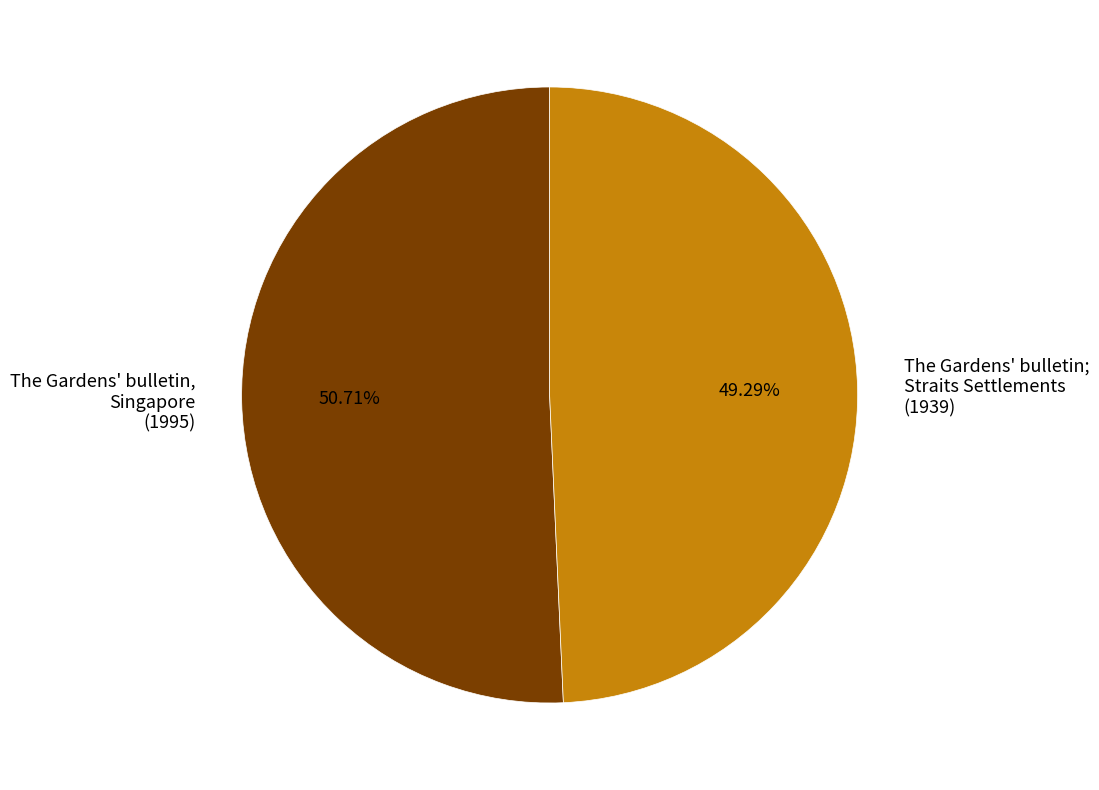

Which slice is the smallest?

The Gardens' bulletin; Straits Settlements (1939)